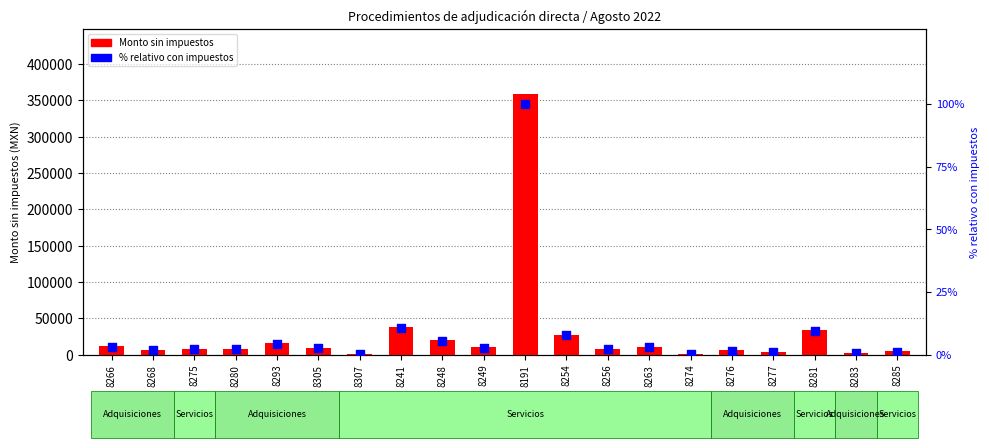

Which series has the largest total across all categories?

Monto sin impuestos